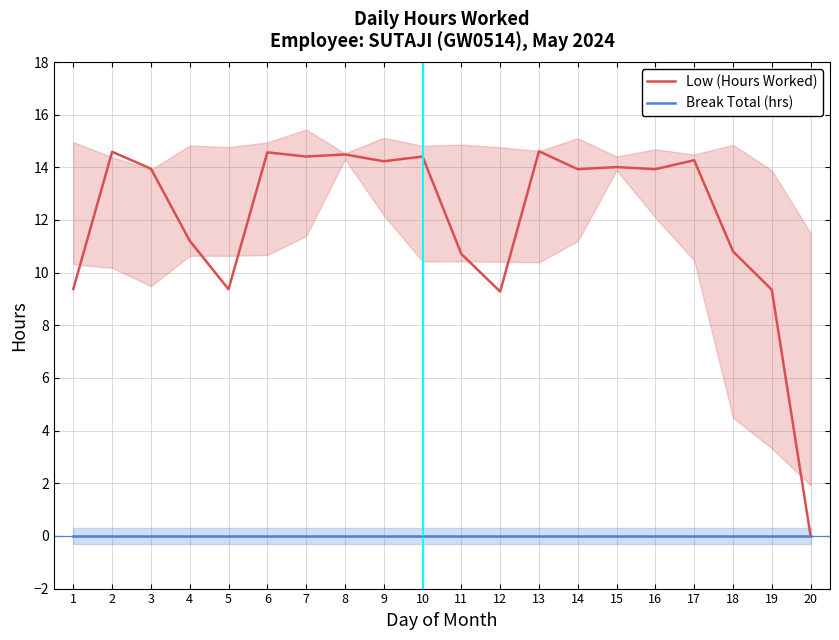

Where is the first local minimum for Low (Hours Worked)?

5